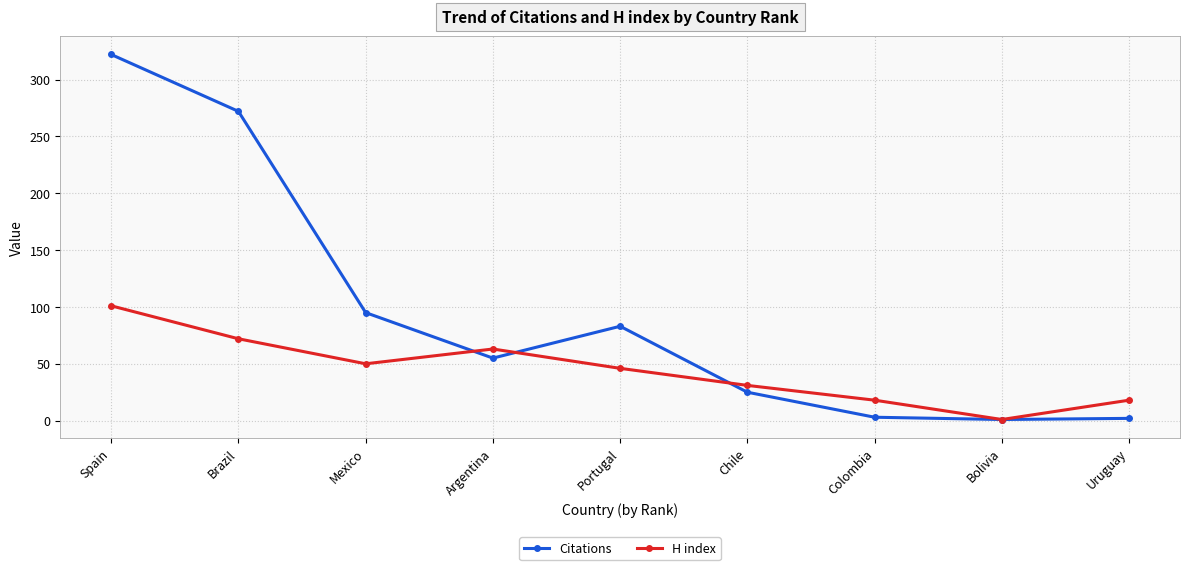

Is it true that H index equals 153 at Spain?

False